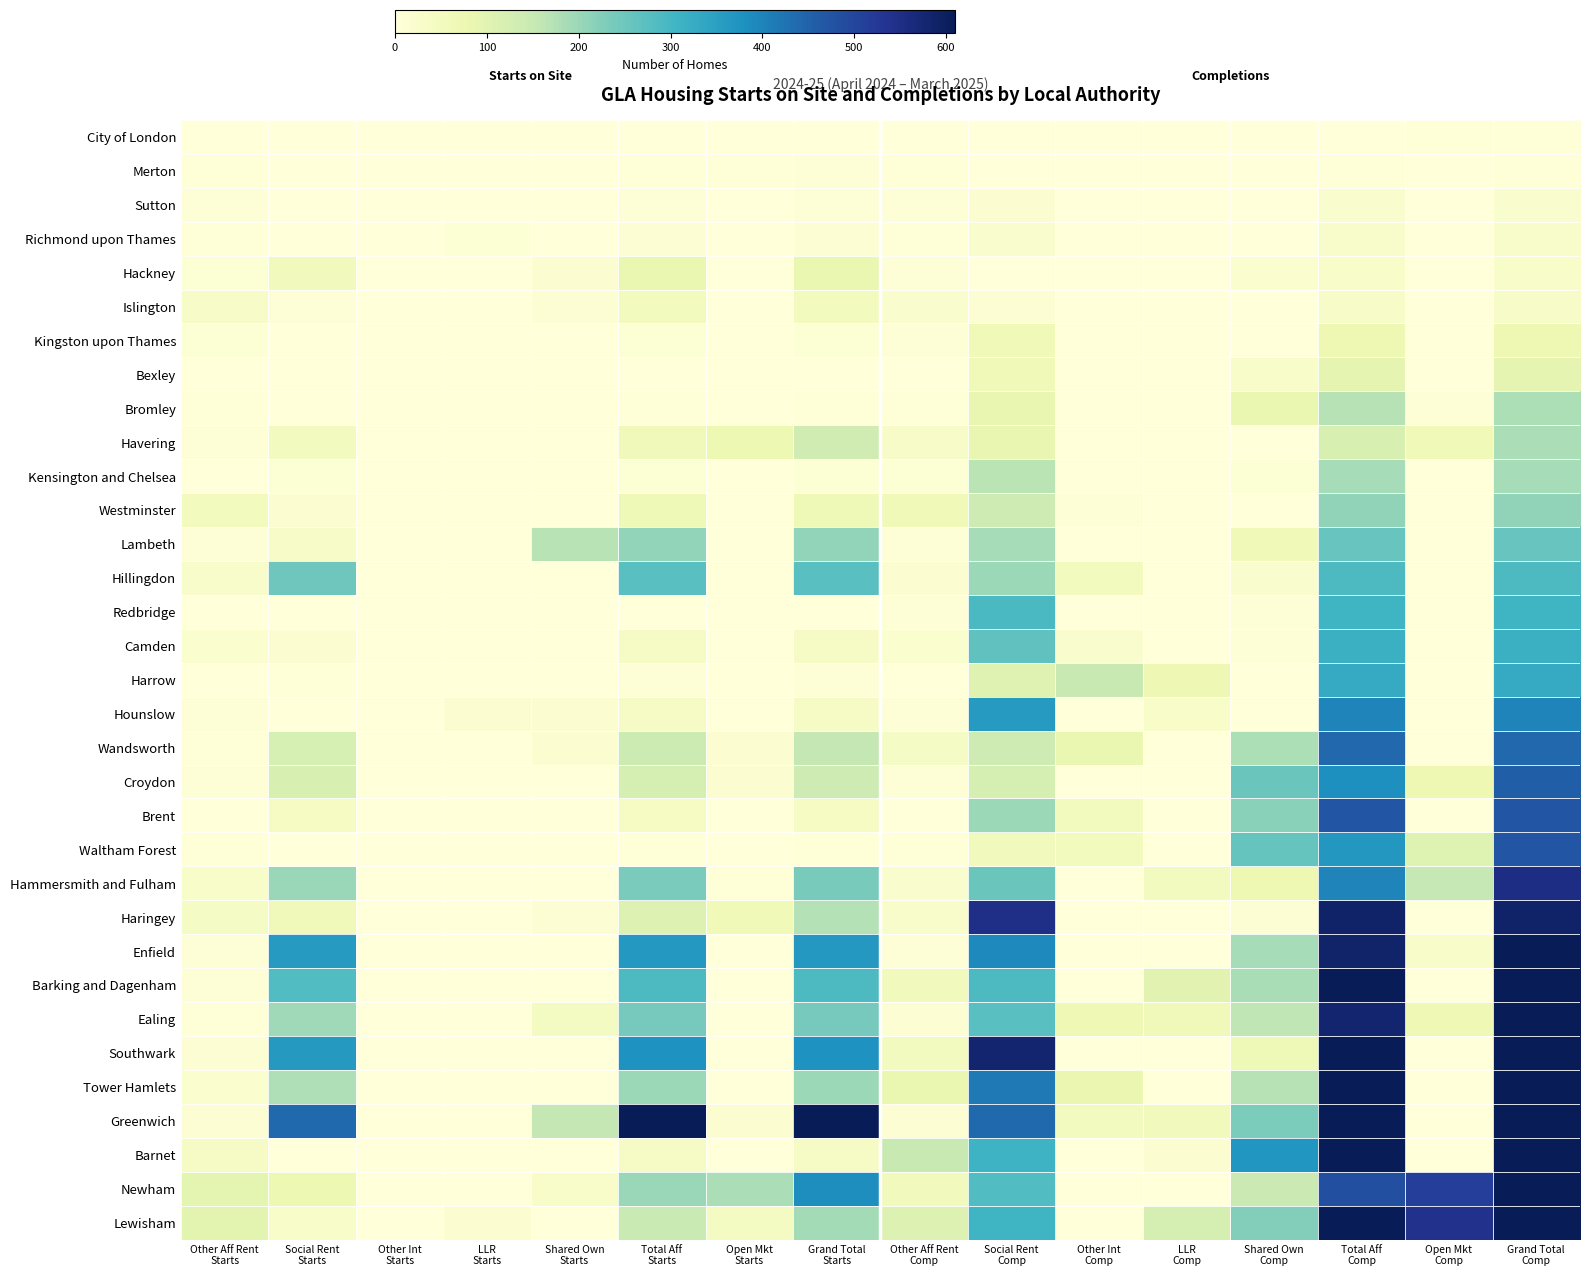

At which category is the sum across all series the highest?

Grand Total
Comp